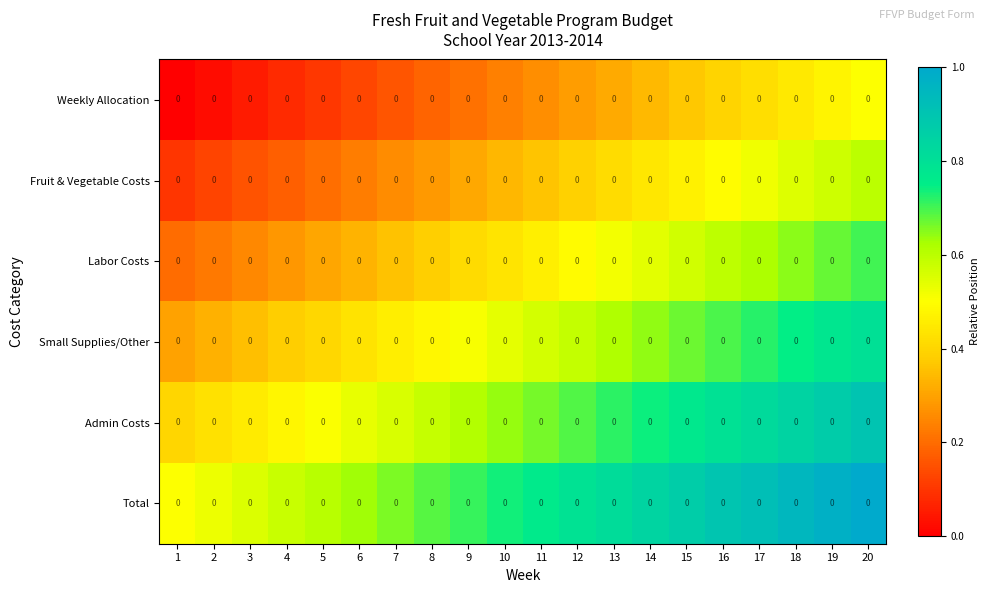

What is the difference between the second highest and second lowest values in the Fruit & Vegetable Costs series?

0.4